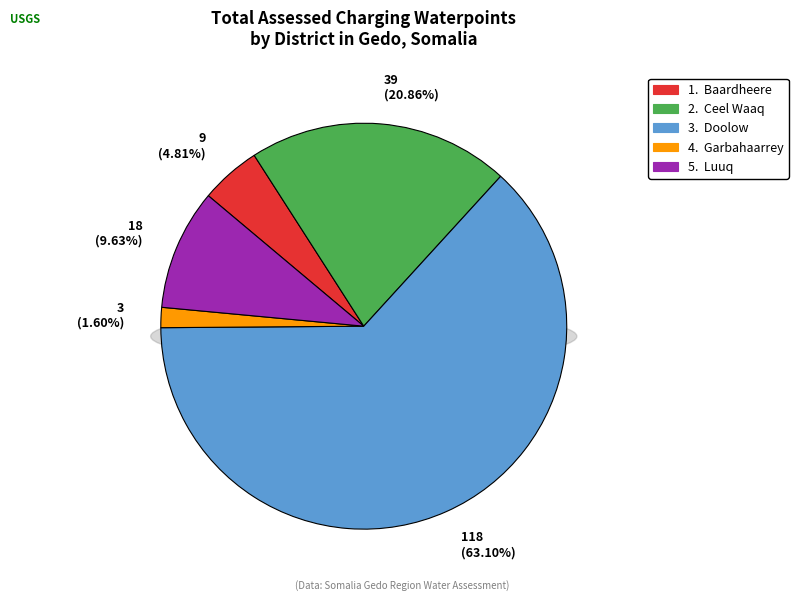

To the nearest percent, what percentage of the pie is Baardheere?

5%